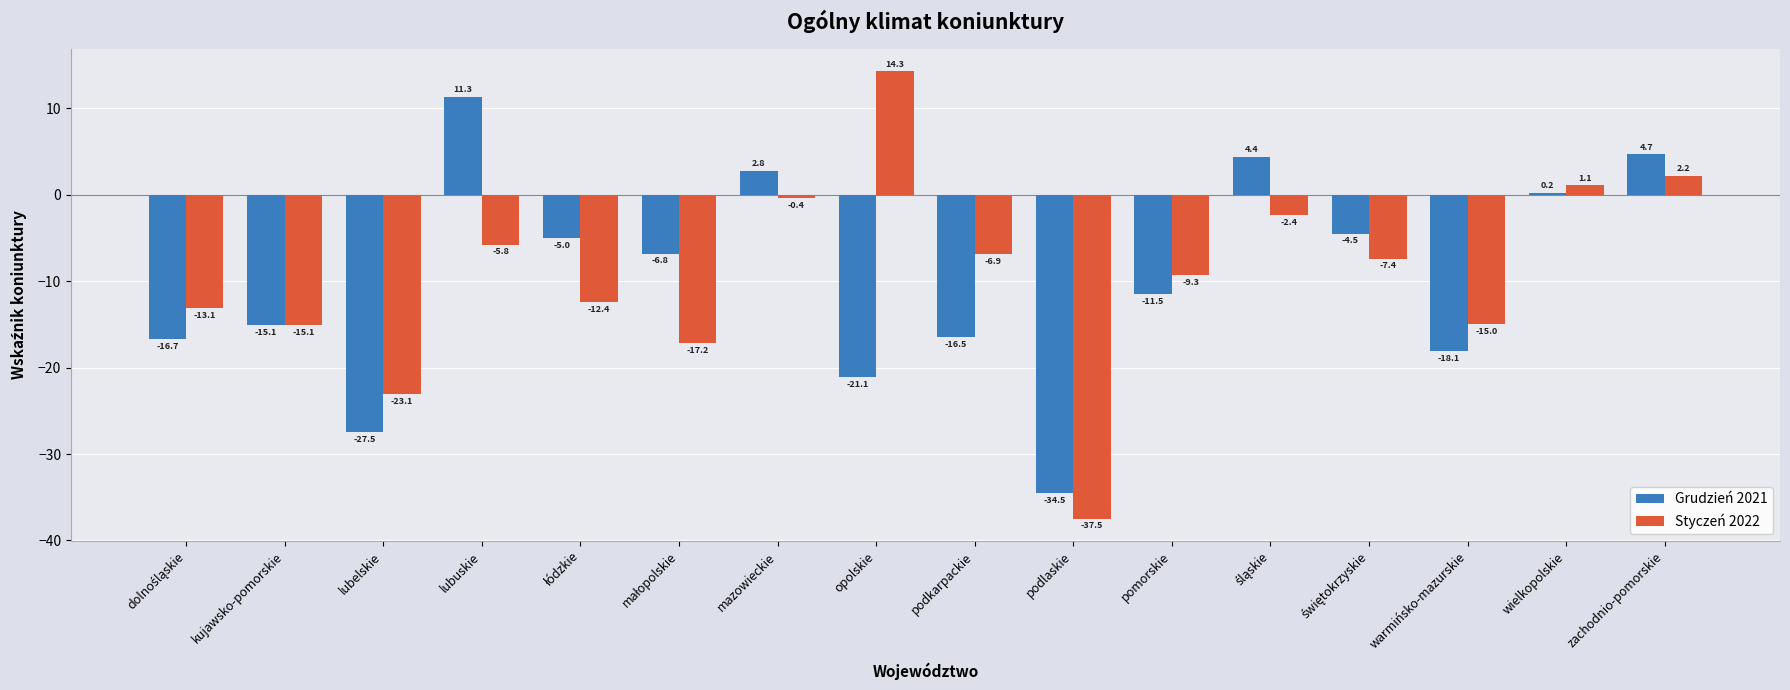

At mazowieckie, list the series in order from smallest to largest.

Styczeń 2022, Grudzień 2021